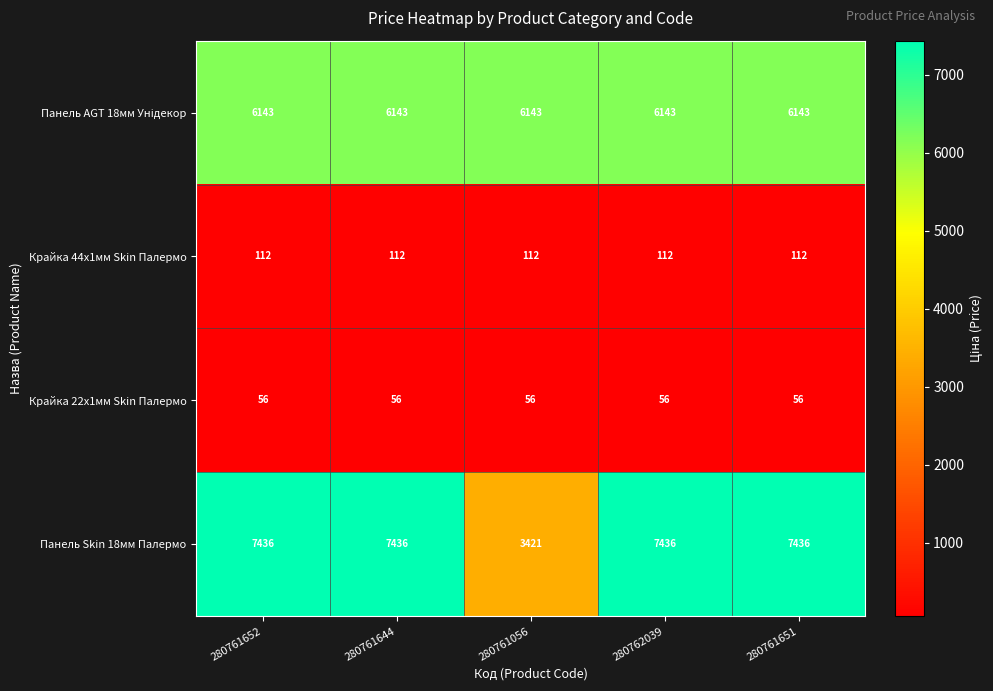

What is the total value across all series at 280762039?

13747